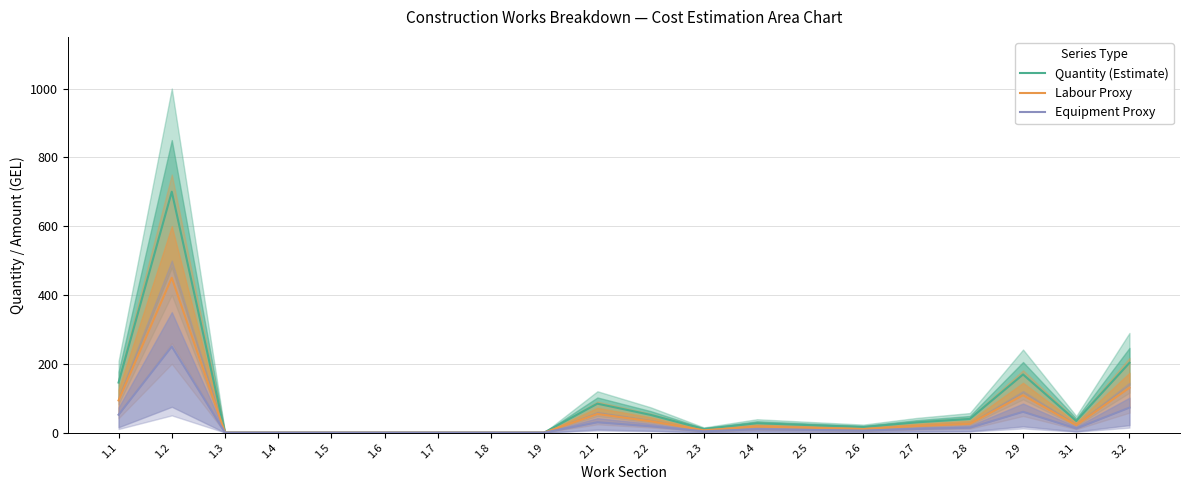

Where is the first local maximum for Quantity (Estimate)?

1.2